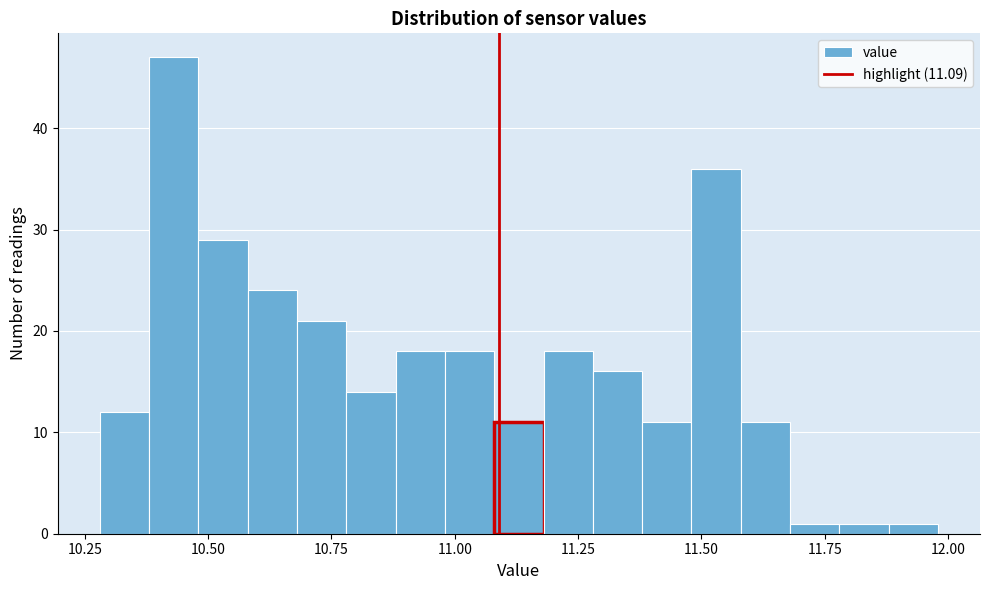

Around what value on the x-axis is the tallest bar? Give the approximate position of its centre, as read against the axis.

10.45